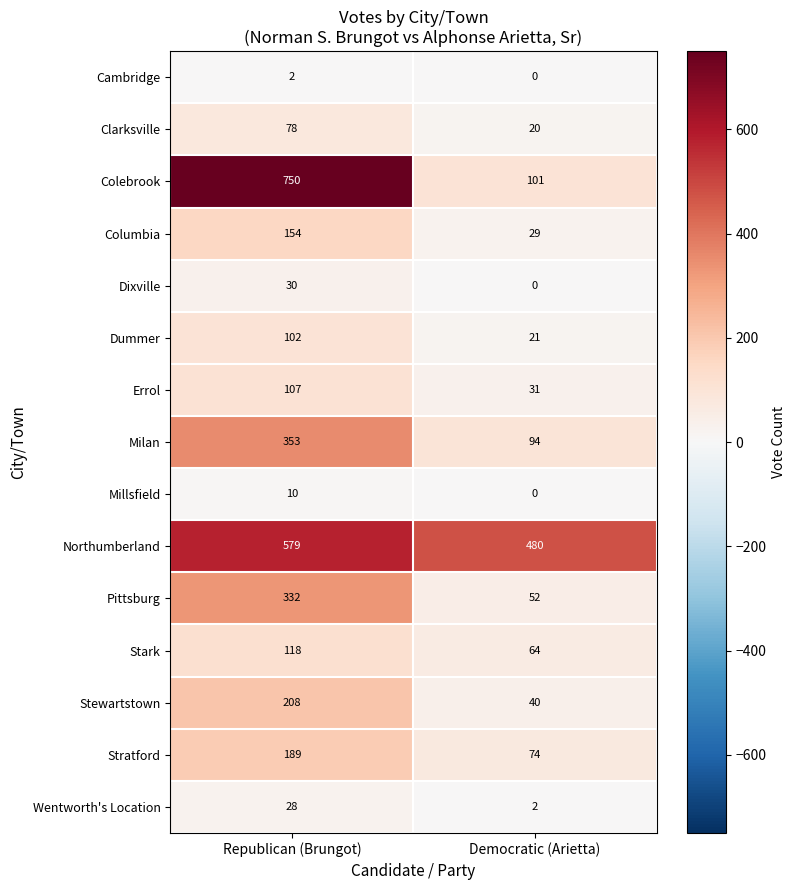

True or false: Stratford has a value of 189 at Republican (Brungot).

True